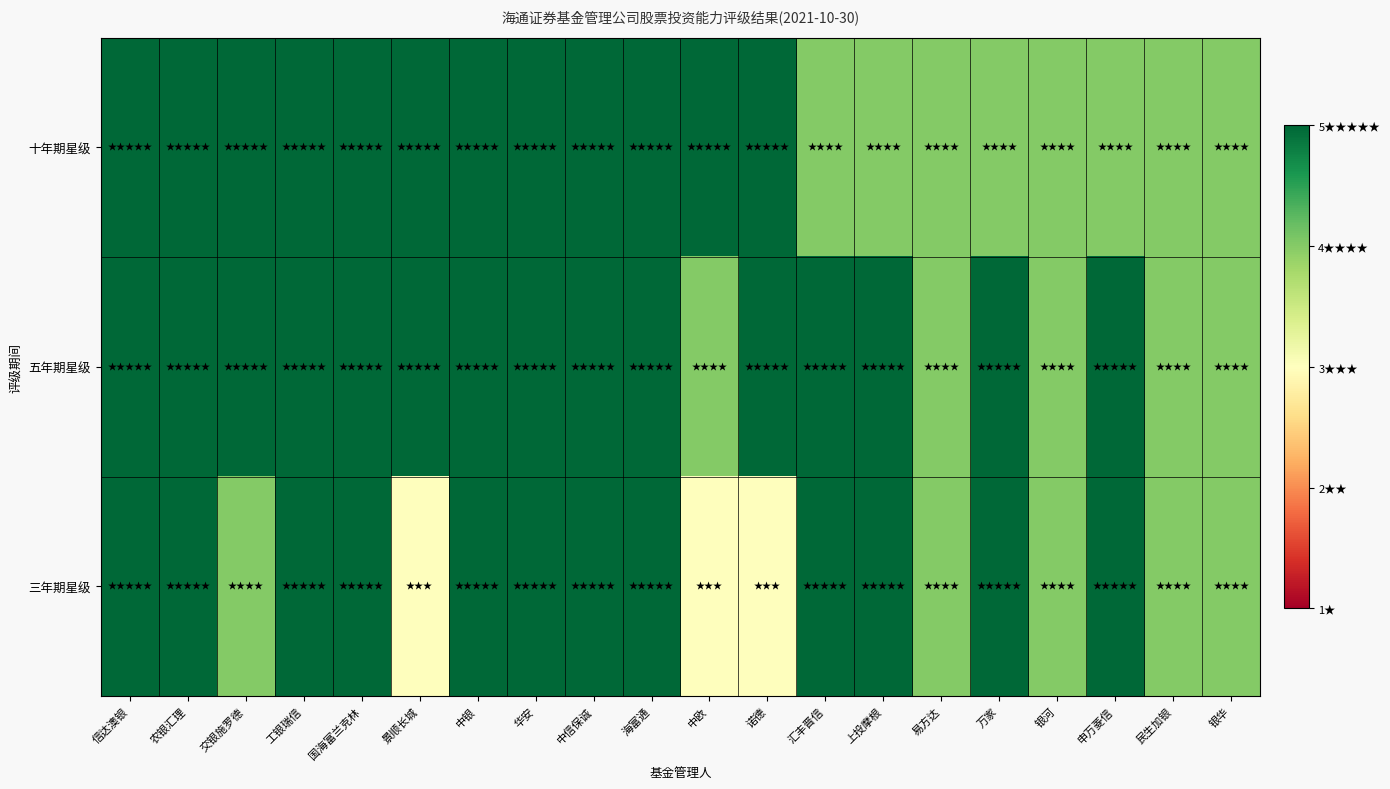

At which category is the sum across all series the highest?

信达澳银